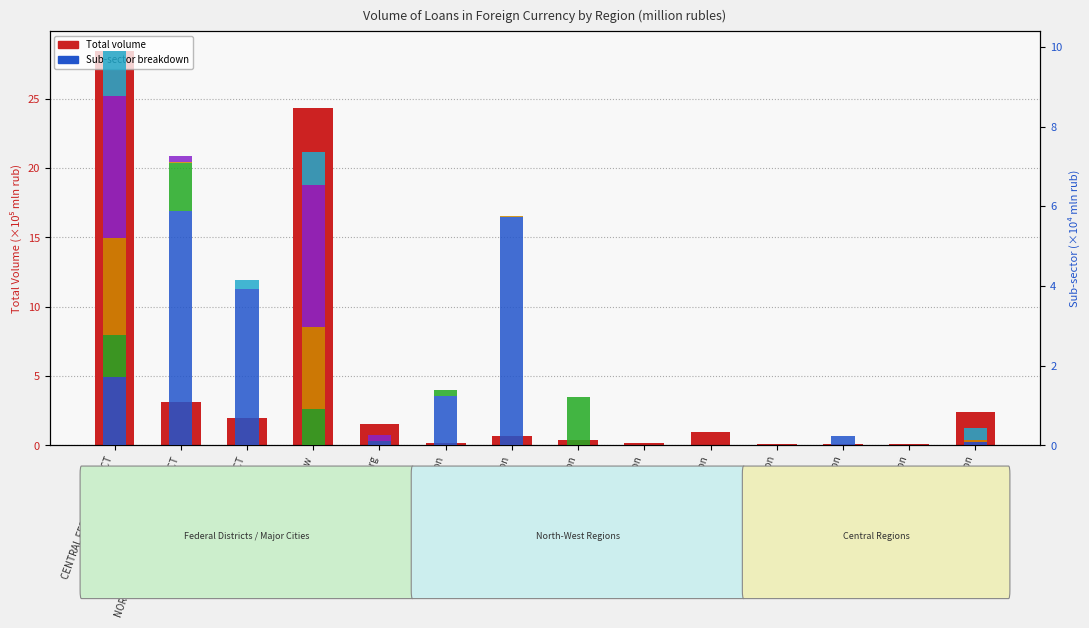

What is the total value across all series at Moscow?

31.7